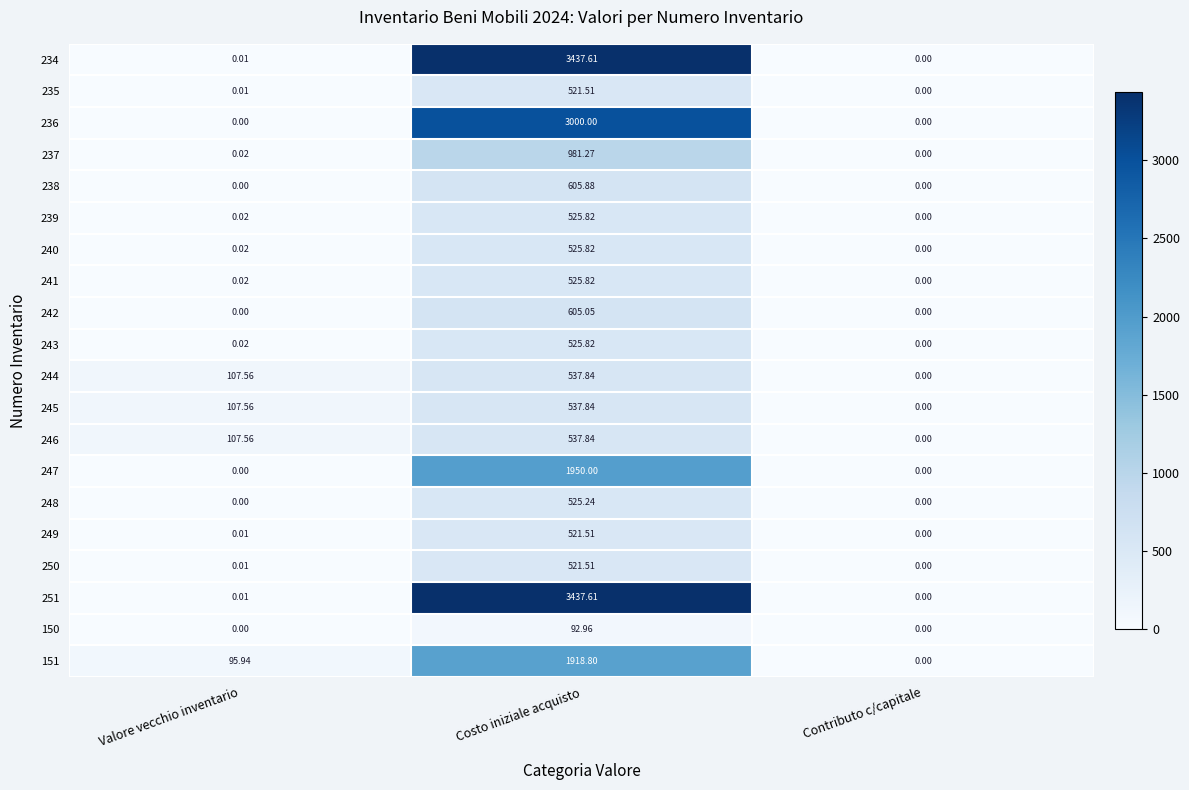

How many distinct data groups are displayed?

20